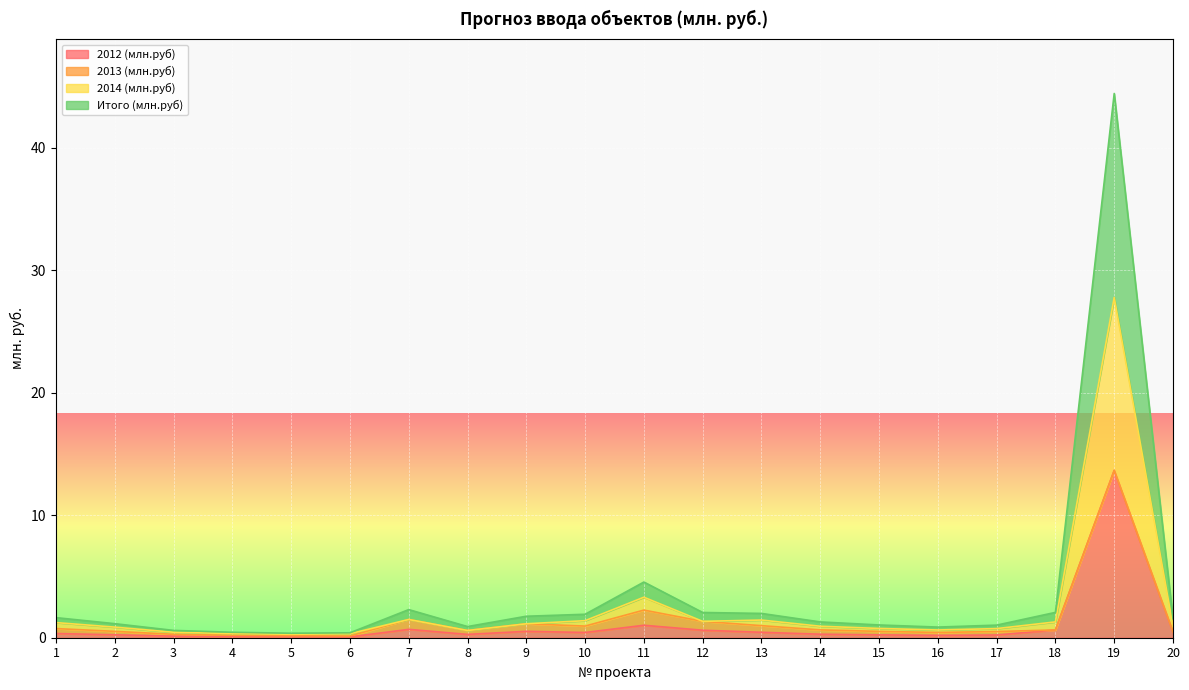

What is the greatest value displayed?

44.5